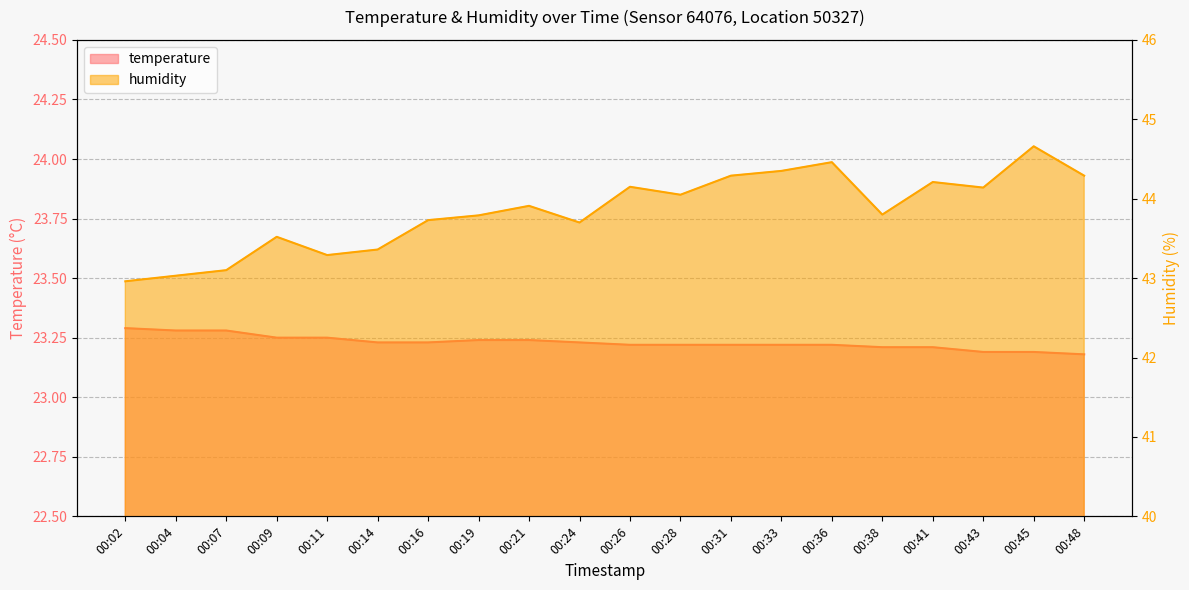

Reading left to right, what are all the values shown in this chart?

temperature: 00:02=23.3	00:04=23.3	00:07=23.3	00:09=23.2	00:11=23.2	00:14=23.2	00:16=23.2	00:19=23.2	00:21=23.2	00:24=23.2	00:26=23.2	00:28=23.2	00:31=23.2	00:33=23.2	00:36=23.2	00:38=23.2	00:41=23.2	00:43=23.2	00:45=23.2	00:48=23.2
humidity: 00:02=43.0	00:04=43.0	00:07=43.1	00:09=43.5	00:11=43.3	00:14=43.4	00:16=43.7	00:19=43.8	00:21=43.9	00:24=43.7	00:26=44.1	00:28=44.0	00:31=44.3	00:33=44.4	00:36=44.5	00:38=43.8	00:41=44.2	00:43=44.1	00:45=44.7	00:48=44.3